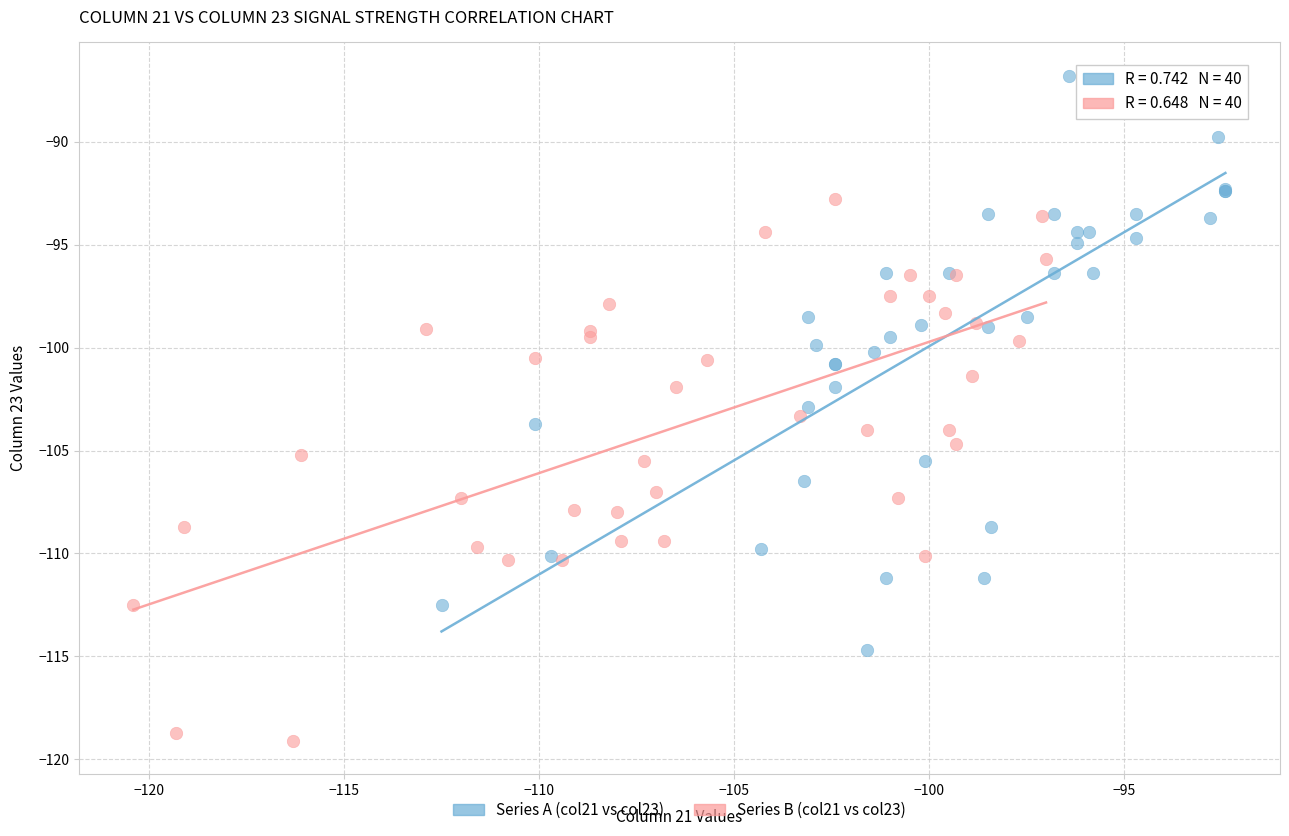

What are all the series names shown in the legend?

Series A (col21 vs col23), Series B (col21 vs col23)